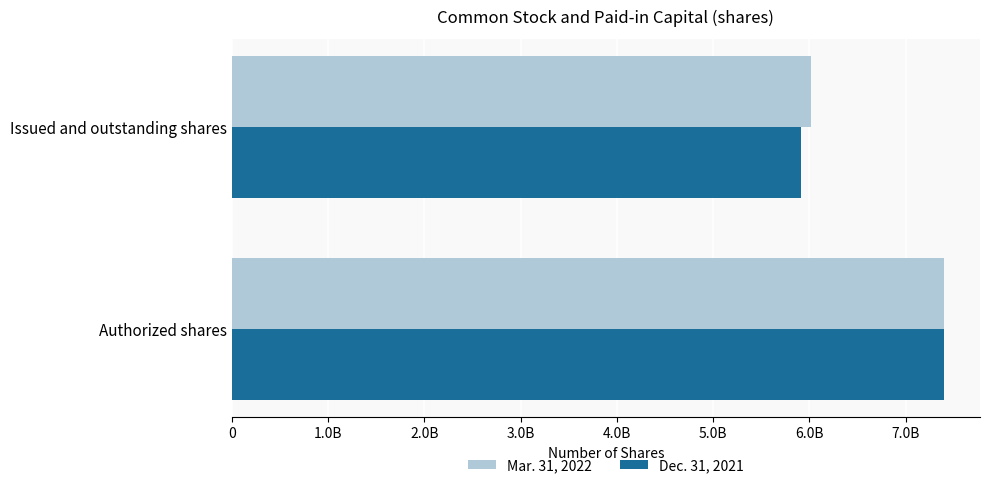

What are all the series names shown in the legend?

Mar. 31, 2022, Dec. 31, 2021